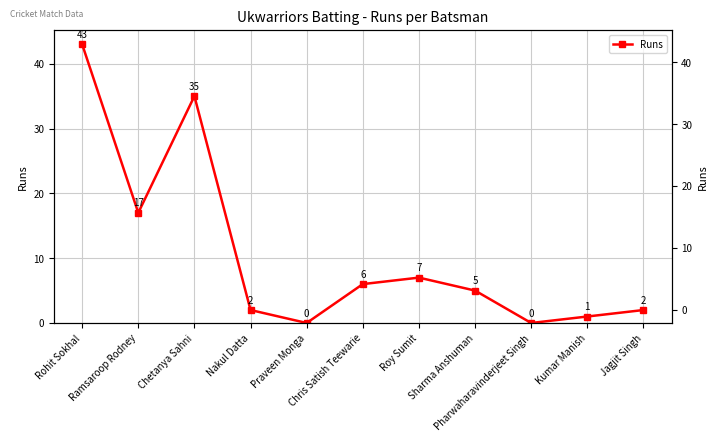

What is the value of the 11th point from the left?

2